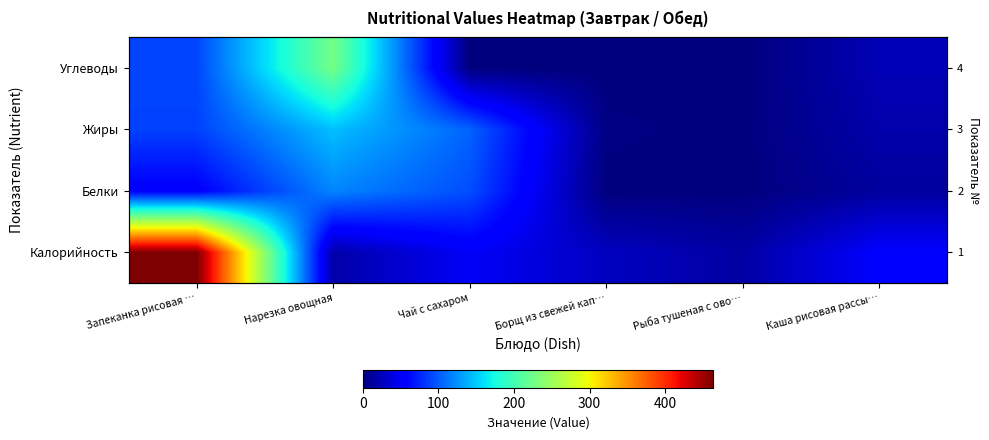

How many data points does each series have?

6